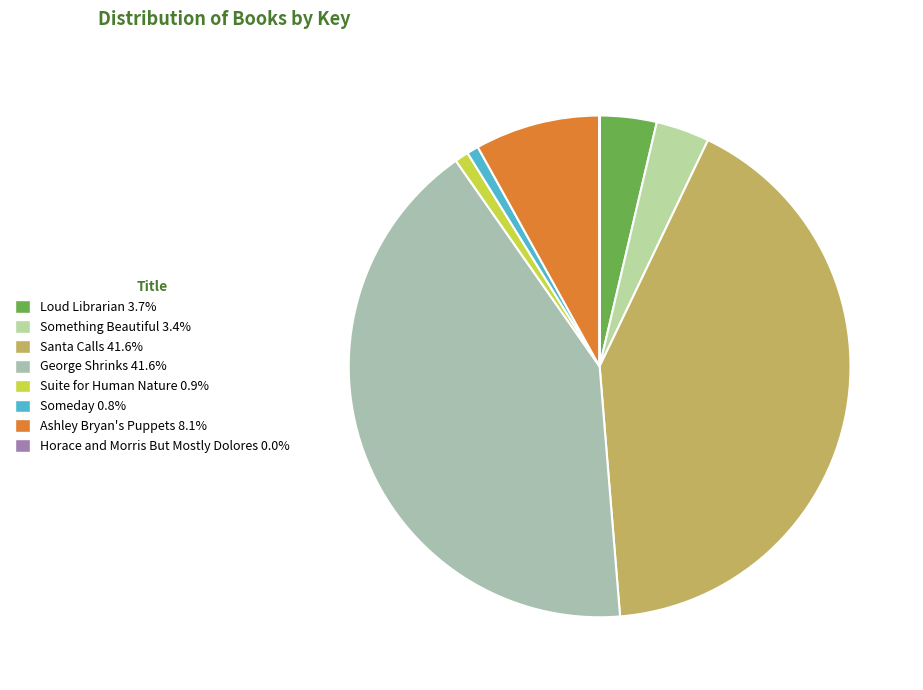

To the nearest percent, what is the combined percentage of Someday and George Shrinks?

42%